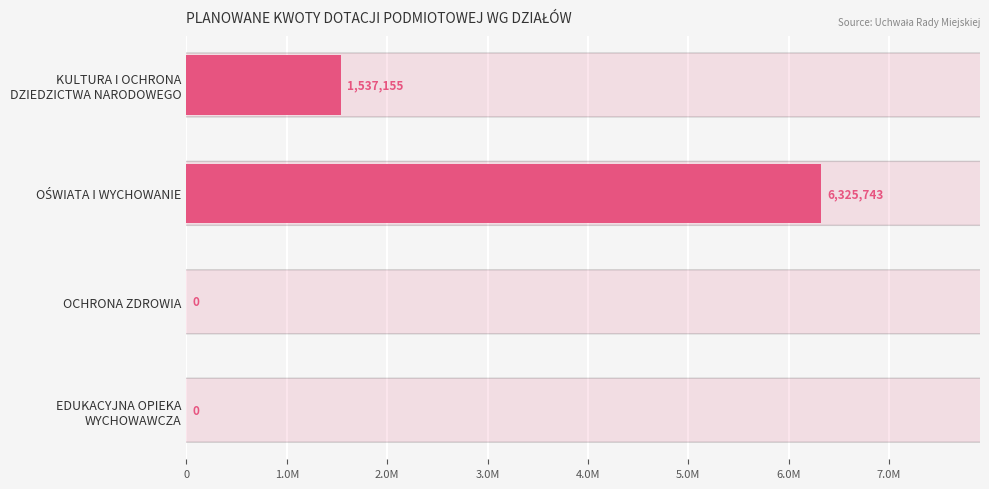

What is the greatest value displayed?

6325743